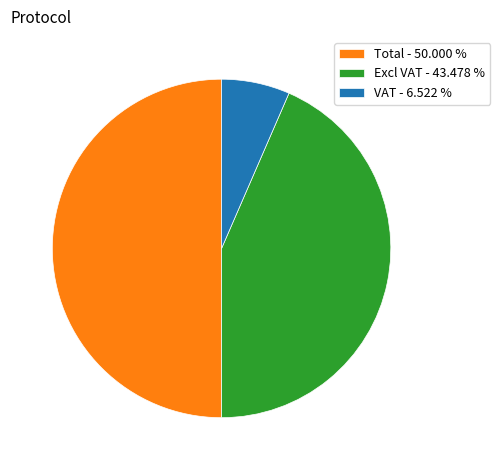

True or false: VAT accounts for 13% of the total.

False